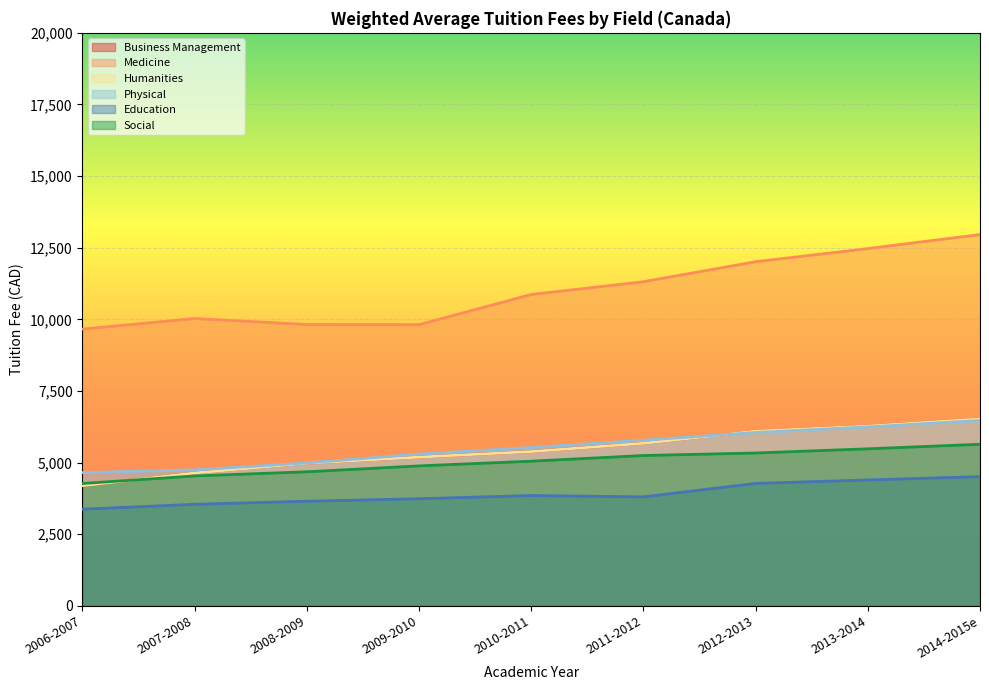

What is the label of the 7th point from the right?

2008-2009